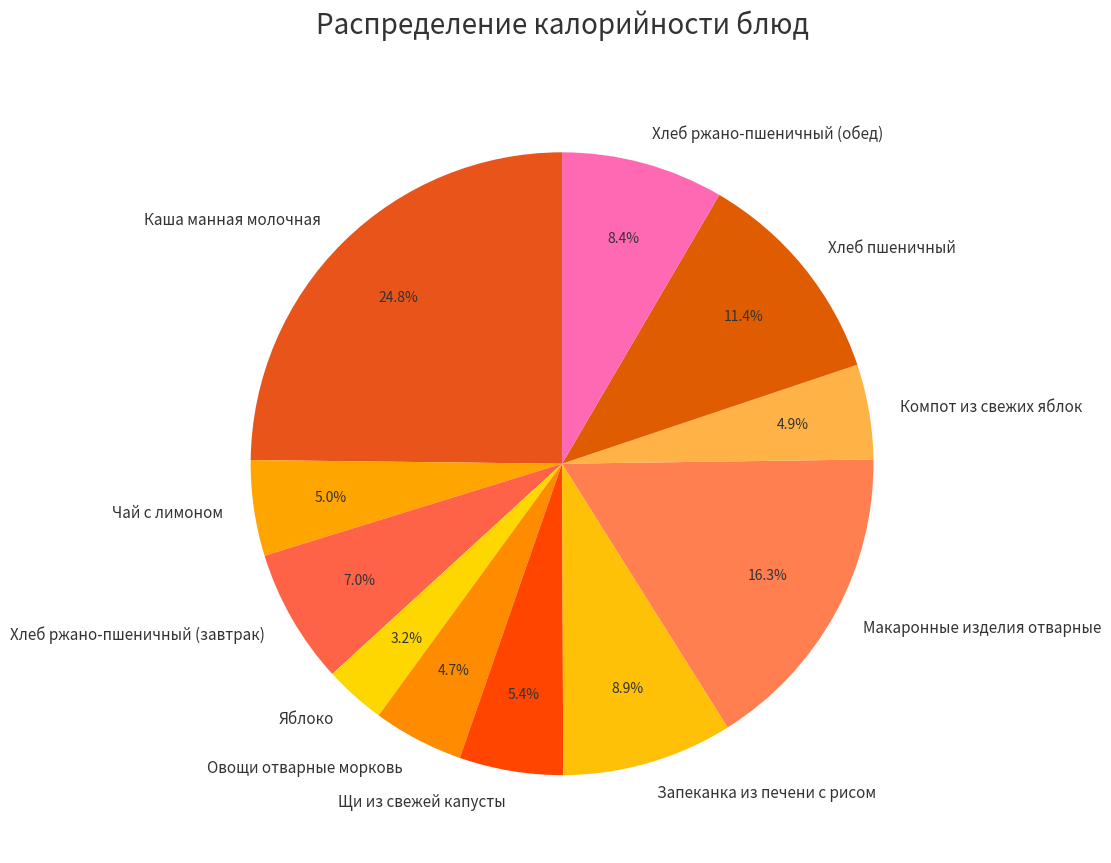

To the nearest percent, what is the difference between the largest and smallest slice percentages?

22%